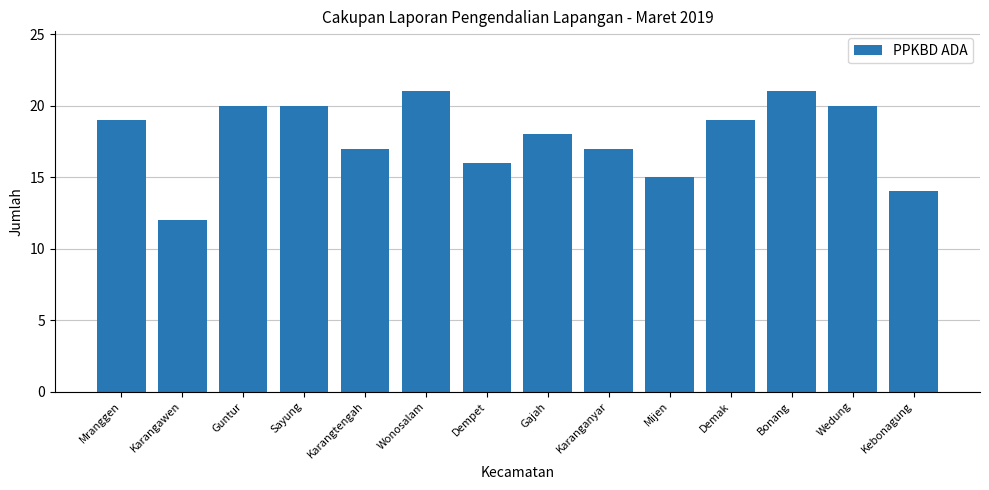

What value does the data have at Gajah?

18